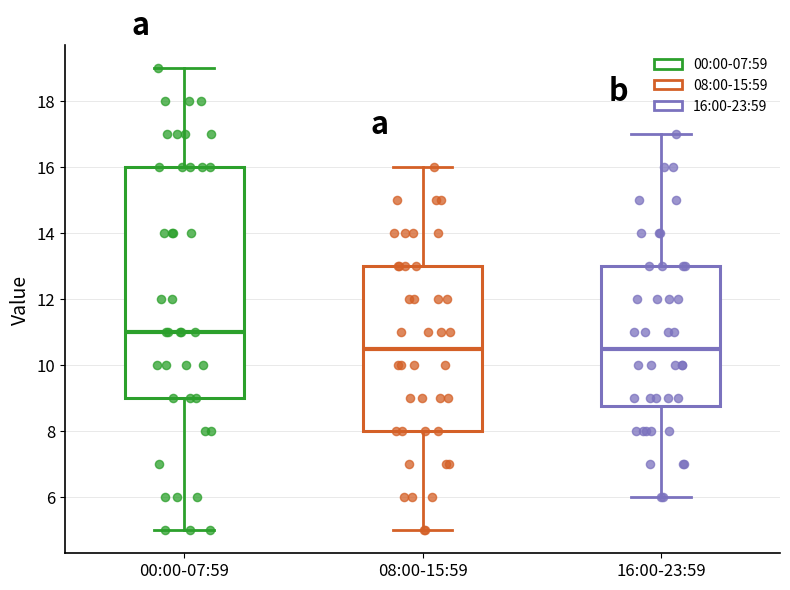

Comparing the boxes themselves (not the whiskers), which one is the tallest?

00:00-07:59